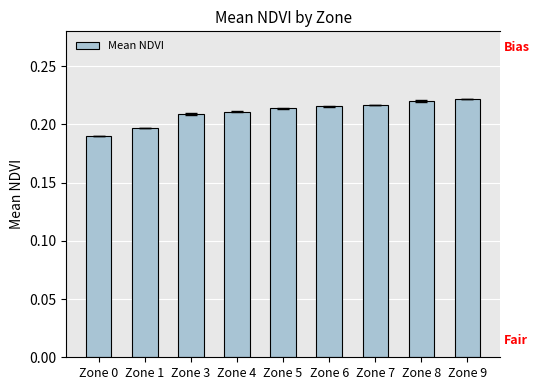

Reading right to left, transcribe all the data shown in this chart.

0.2	0.2	0.2	0.2	0.2	0.2	0.2	0.2	0.2